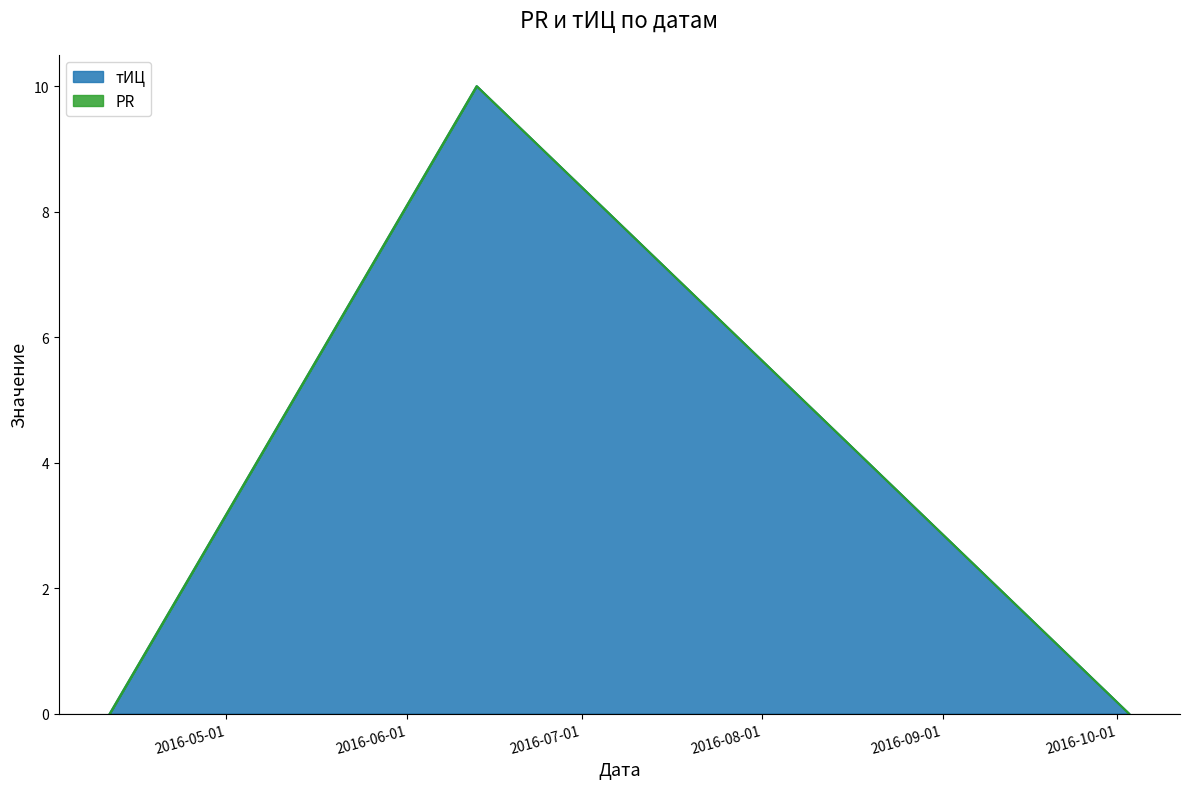

Which label corresponds to the smallest value in the chart?

2016-04-11